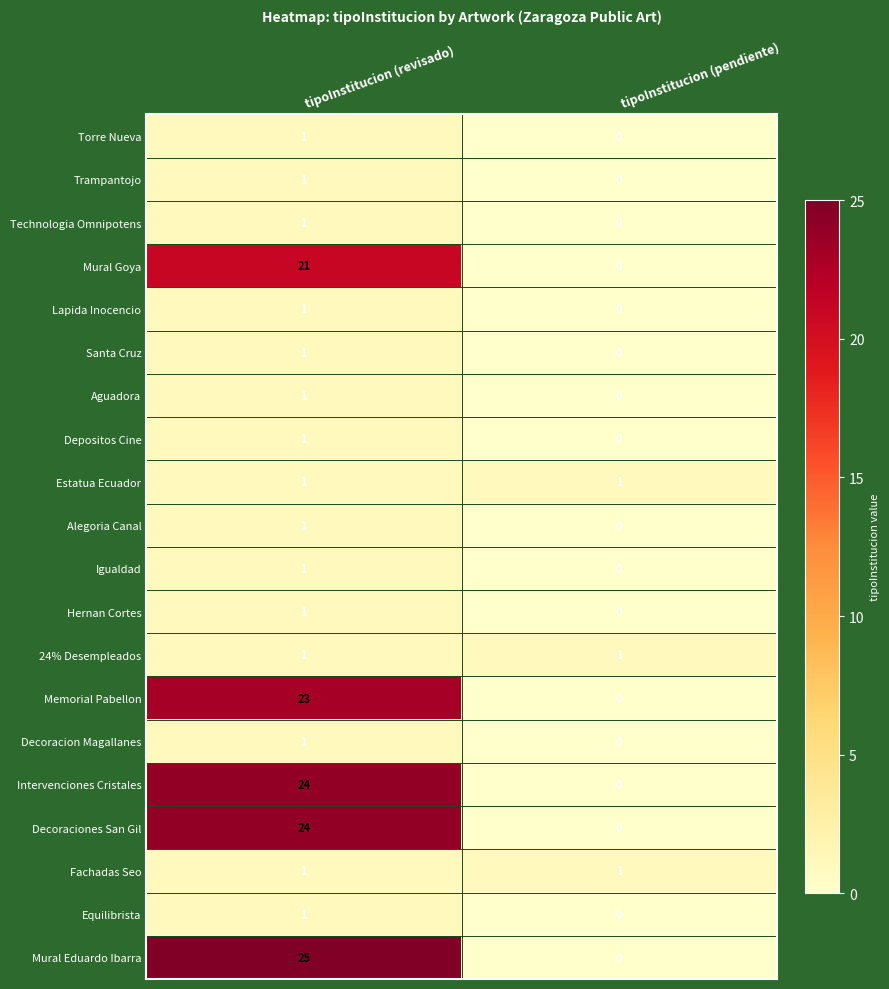

List the labels in order of Decoracion Magallanes value, smallest first.

tipoInstitucion (pendiente), tipoInstitucion (revisado)